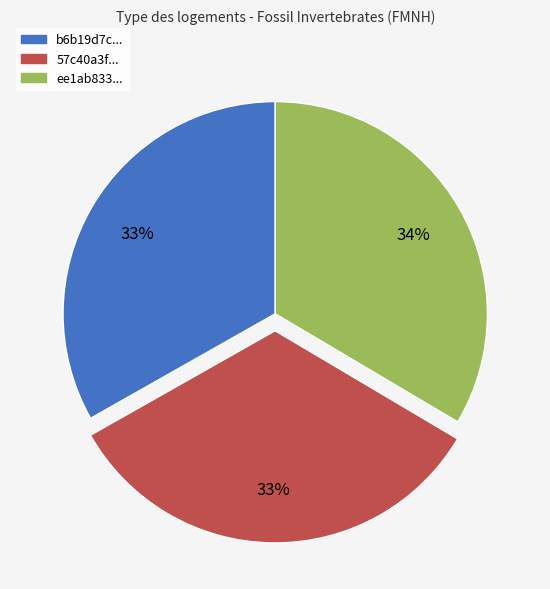

Is there a majority slice in this chart?

No